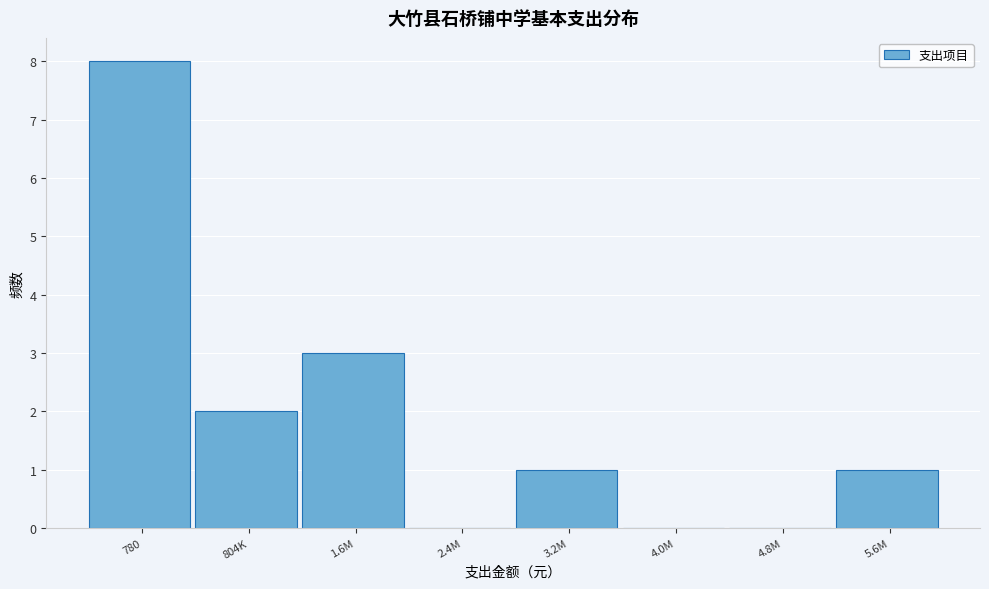

Reading left to right, what are all the values shown in this chart?

780=8	804K=2	1.6M=3	2.4M=0	3.2M=1	4.0M=0	4.8M=0	5.6M=1